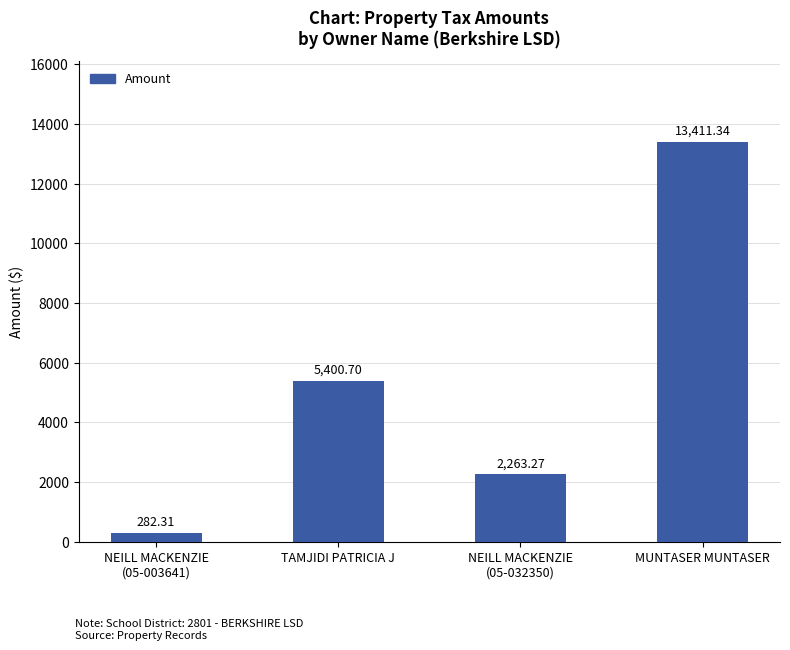

Reading left to right, transcribe all the data shown in this chart.

282.3	5400.7	2263.3	13411.3